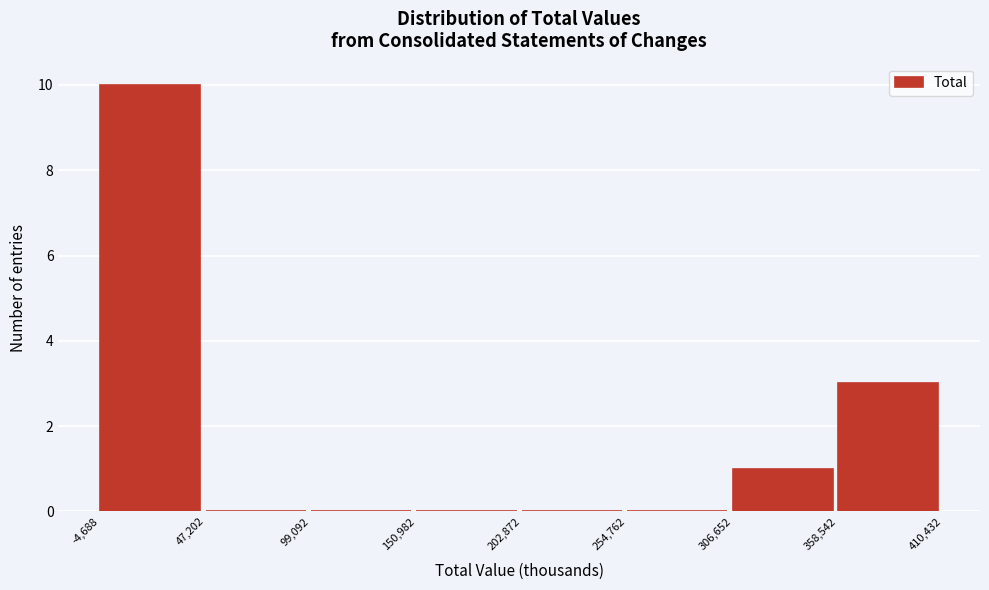

Over which range of the x-axis is the bar tallest?

-4,688 to 47,202